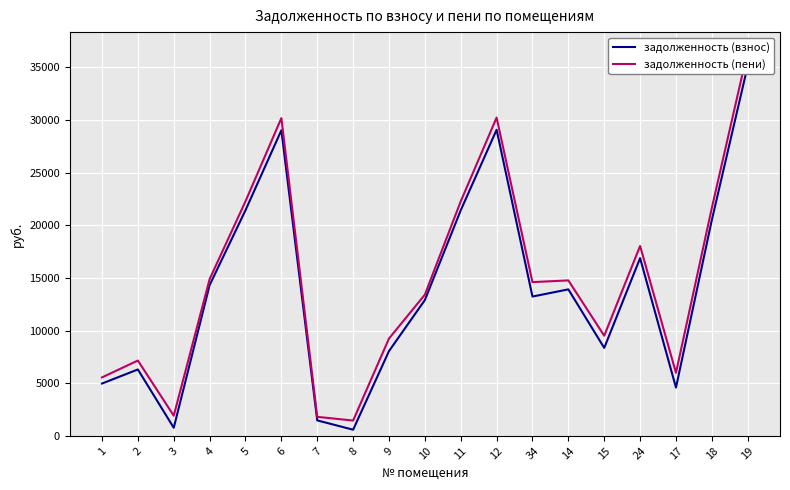

True or false: задолженность (взнос) has more than 1 points higher than both neighbors.

True